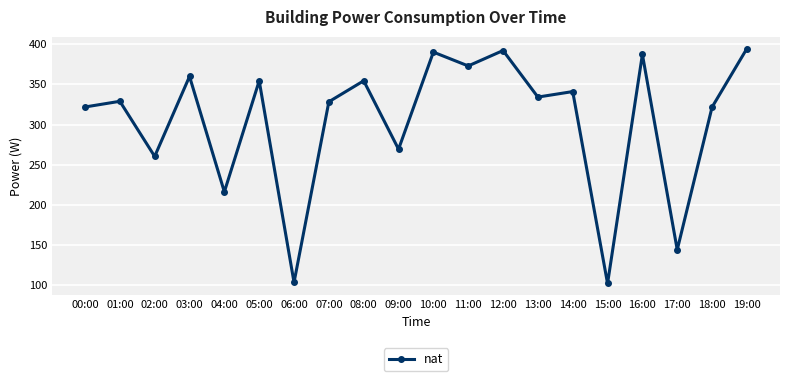

Is it true that the value at 14:00 is 103.9?

False